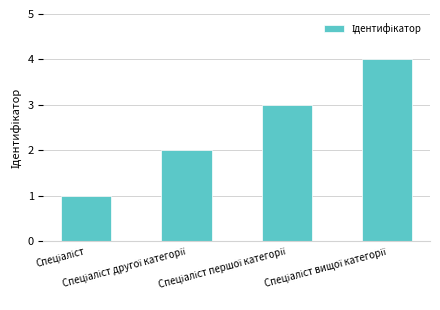

What is the maximum value shown in the chart?

4